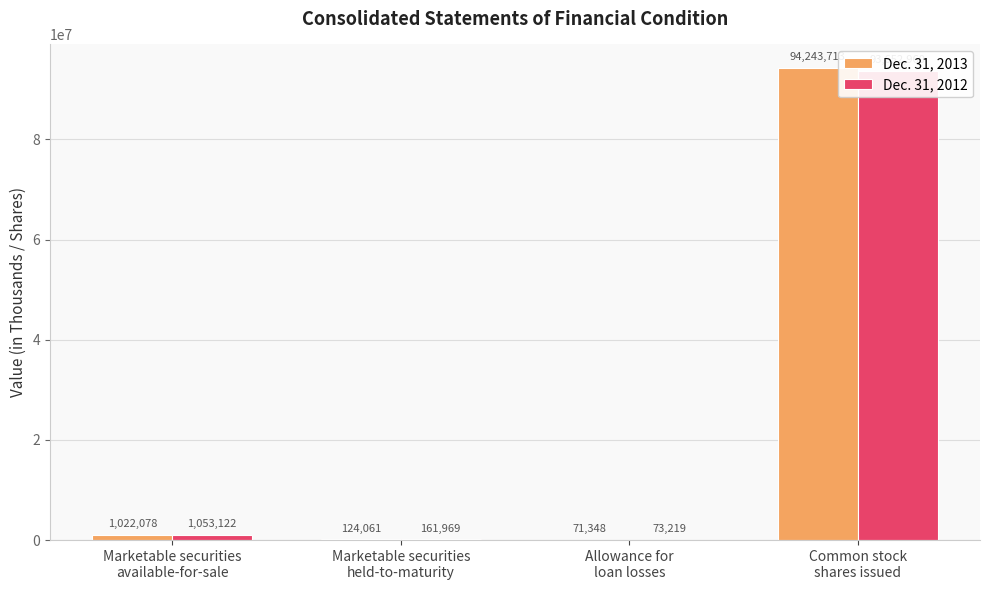

What is the maximum value shown in the chart?

94243713